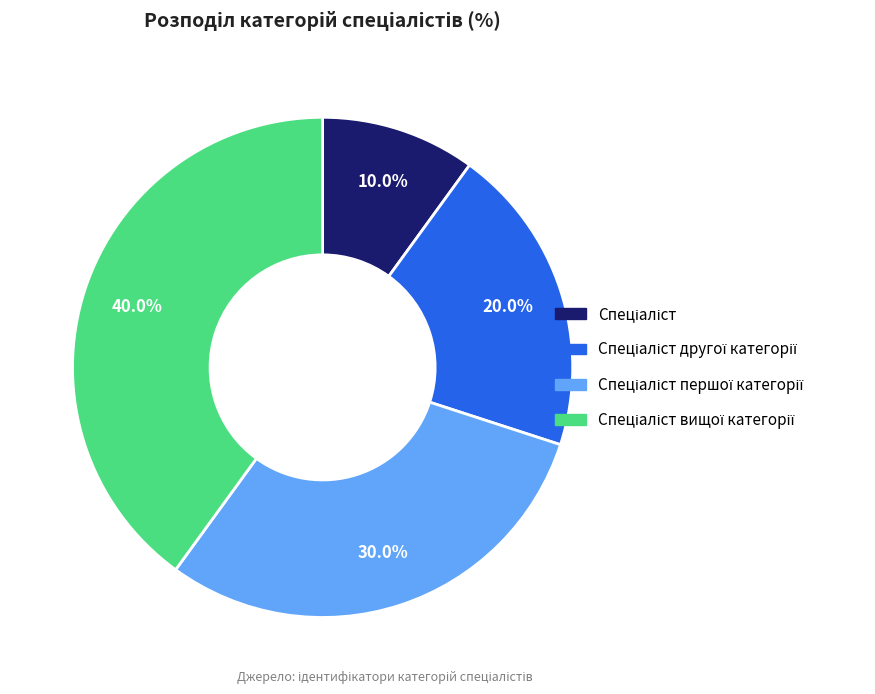

Is there any slice that represents more than half of the pie?

No